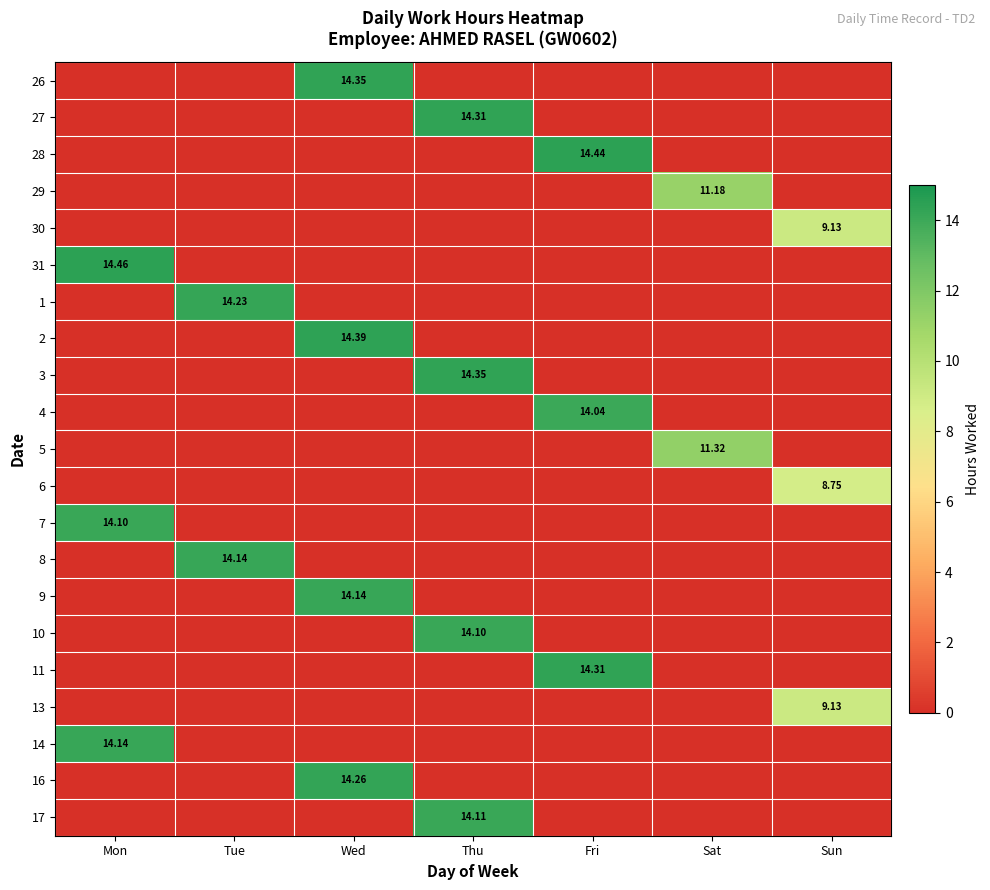

Rank the series at Mon from lowest to highest value.

26, 27, 28, 29, 30, 1, 2, 3, 4, 5, 6, 8, 9, 10, 11, 13, 16, 17, 7, 14, 31